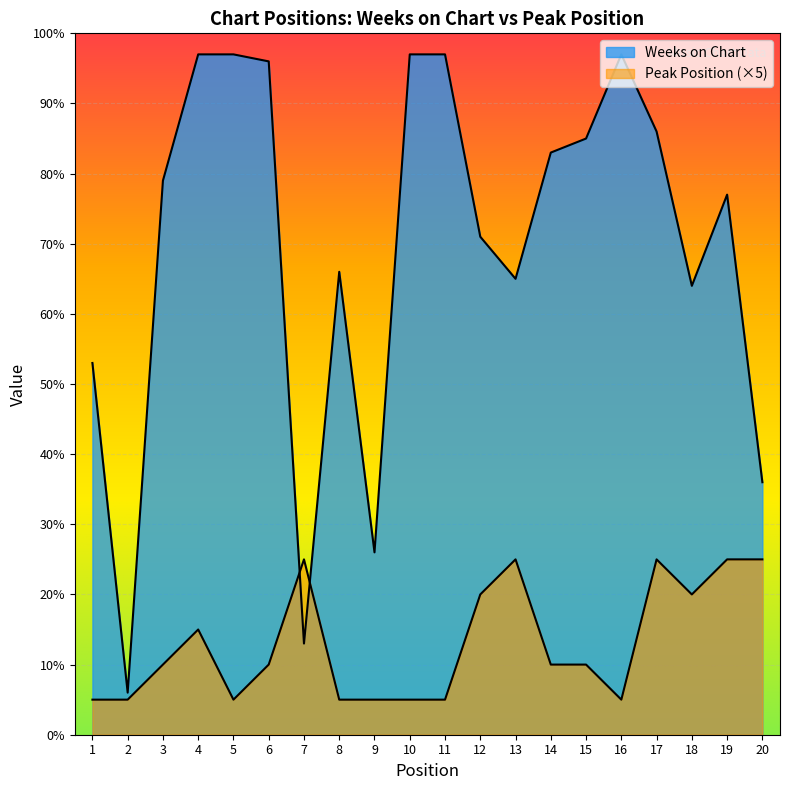

What is the value of the Peak Position point at the 2nd from the left?

5